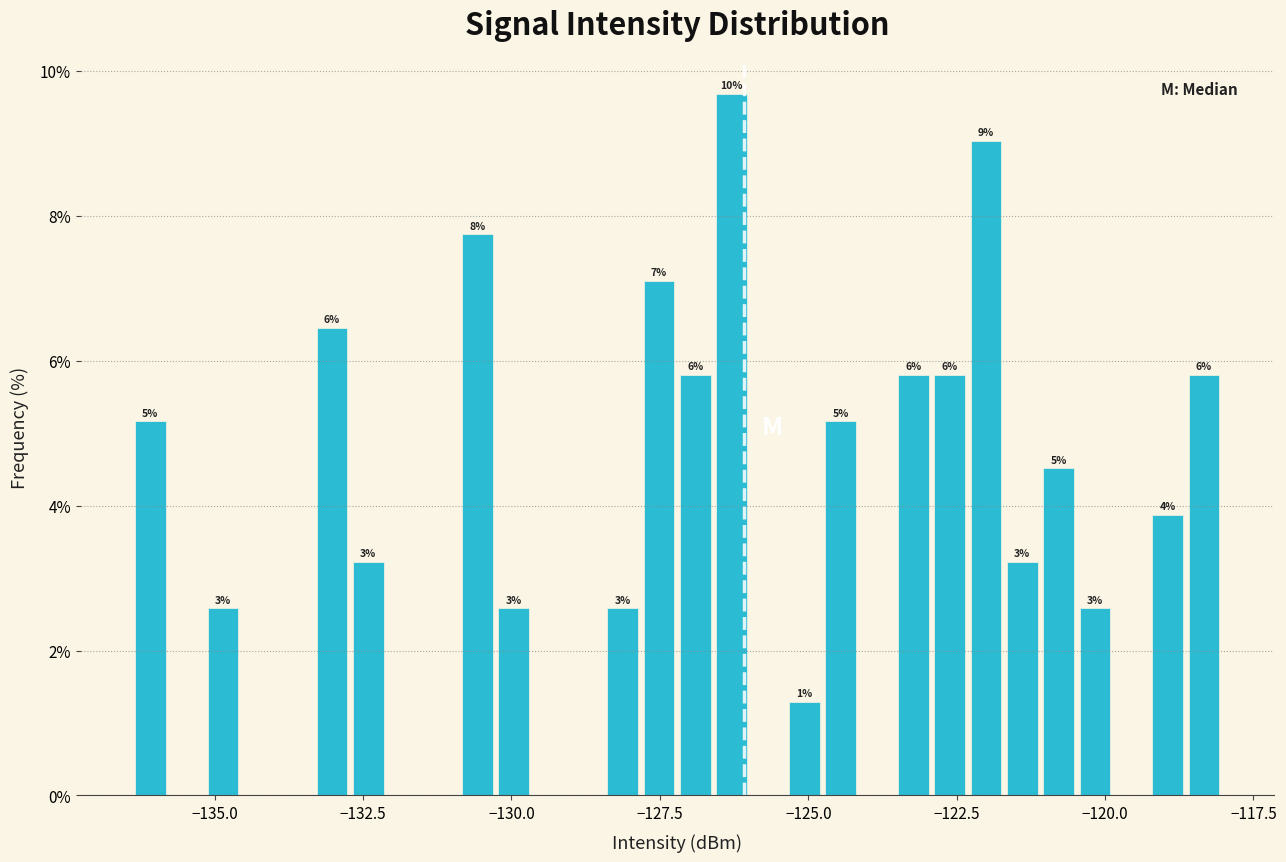

Read against the x-axis, roughly where is the centre of the tallest bar?

-126.5